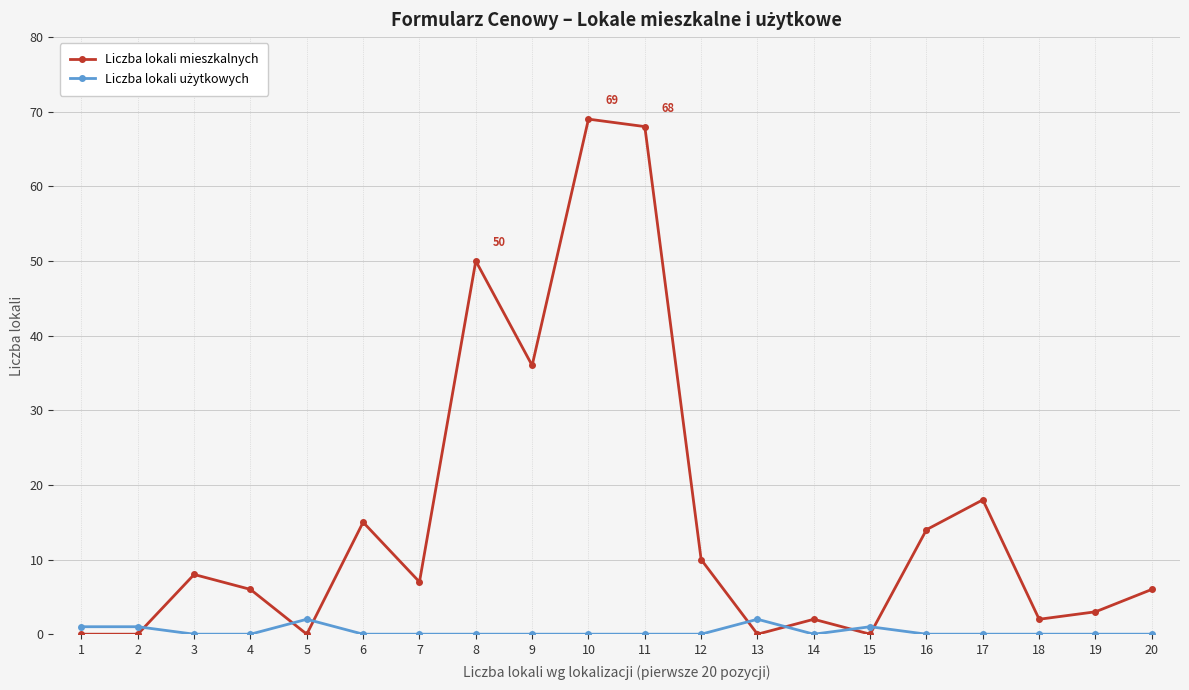

Which series changed the most between 6 and 20?

Liczba lokali mieszkalnych